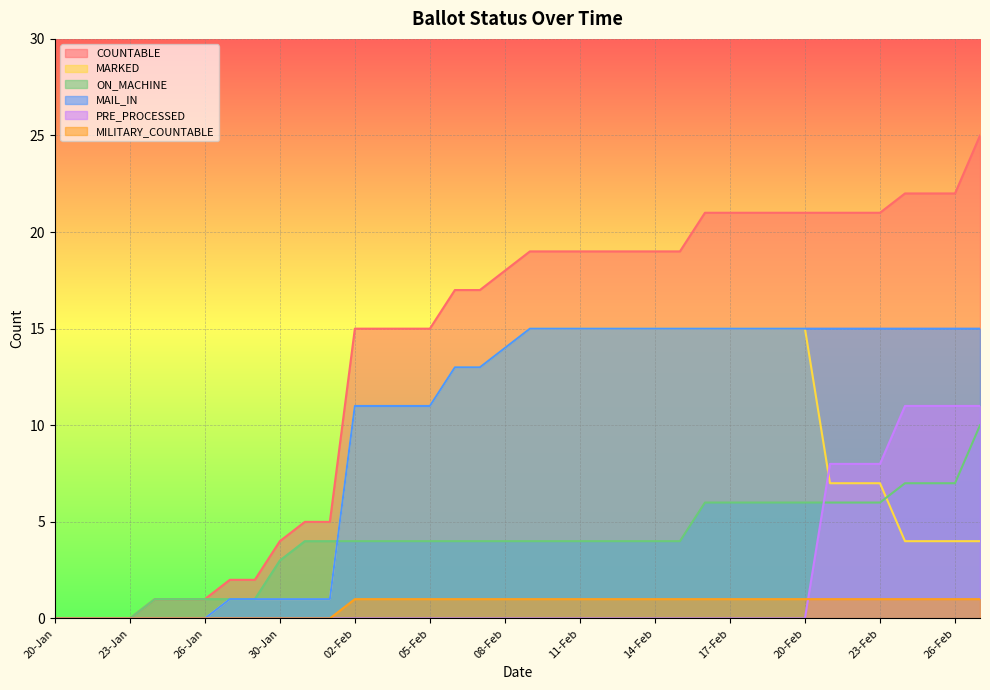

Reading right to left, extract all data points from this chart.

COUNTABLE: 25	22	22	22	21	21	21	21	21	21	21	21	19	19	19	19	19	19	19	18	17	17	15	15	15	15	5	5	4	2	2	1	1	1	0	0	0	0
MARKED: 4	4	4	4	7	7	7	15	15	15	15	15	15	15	15	15	15	15	15	14	13	13	11	11	11	11	1	1	1	1	1	0	0	0	0	0	0	0
ON_MACHINE: 10	7	7	7	6	6	6	6	6	6	6	6	4	4	4	4	4	4	4	4	4	4	4	4	4	4	4	4	3	1	1	1	1	1	0	0	0	0
MAIL_IN: 15	15	15	15	15	15	15	15	15	15	15	15	15	15	15	15	15	15	15	14	13	13	11	11	11	11	1	1	1	1	1	0	0	0	0	0	0	0
PRE_PROCESSED: 11	11	11	11	8	8	8	0	0	0	0	0	0	0	0	0	0	0	0	0	0	0	0	0	0	0	0	0	0	0	0	0	0	0	0	0	0	0
MILITARY_COUNTABLE: 1	1	1	1	1	1	1	1	1	1	1	1	1	1	1	1	1	1	1	1	1	1	1	1	1	1	0	0	0	0	0	0	0	0	0	0	0	0